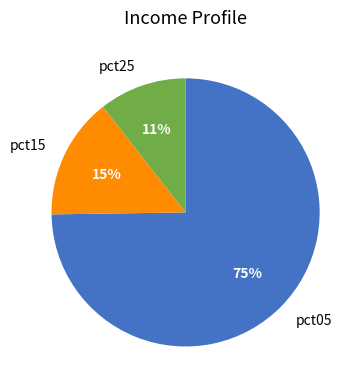

Rank the categories by value from highest to lowest.

pct05, pct15, pct25